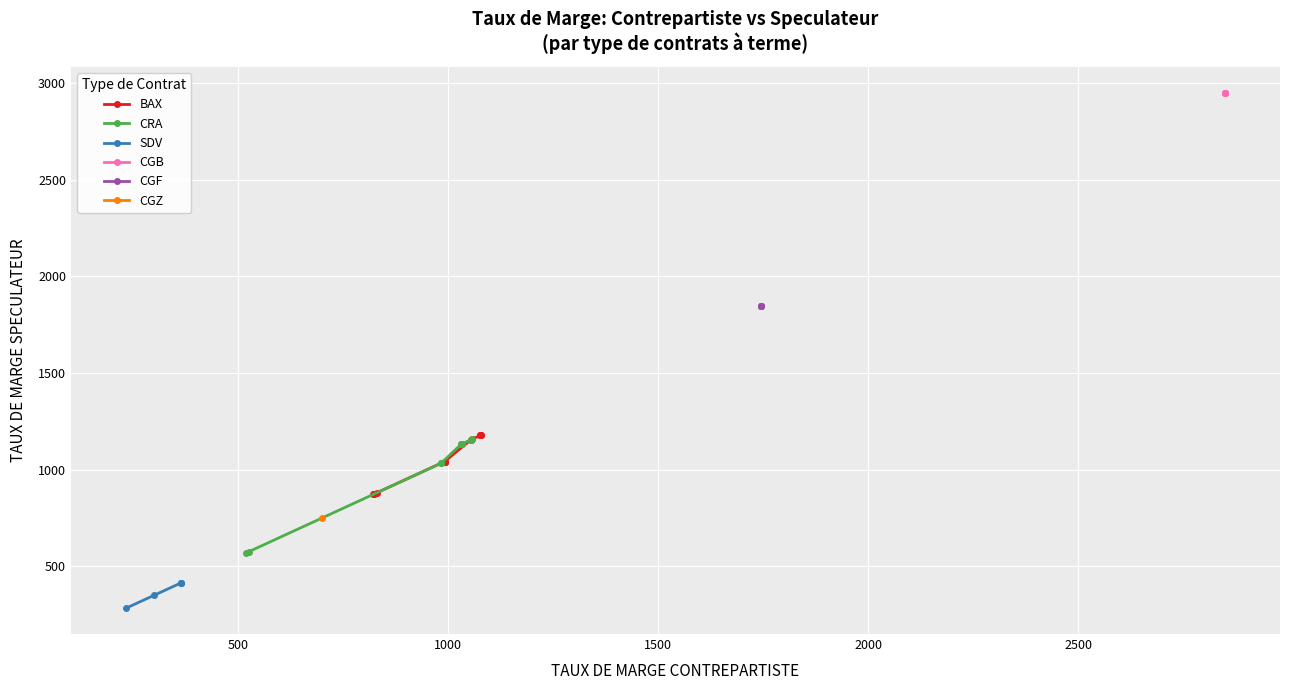

Count the number of categories in the chart.

40